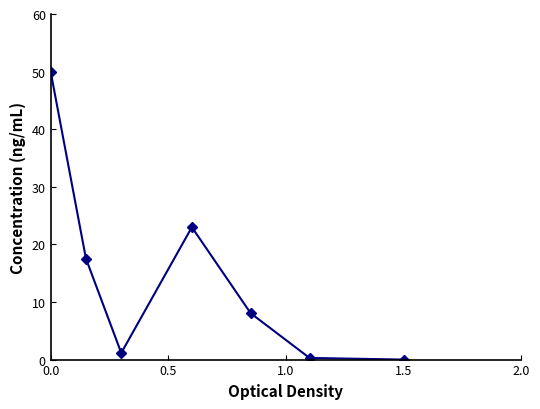

How many points are higher than both their immediate neighbors (excluding endpoints)?

1